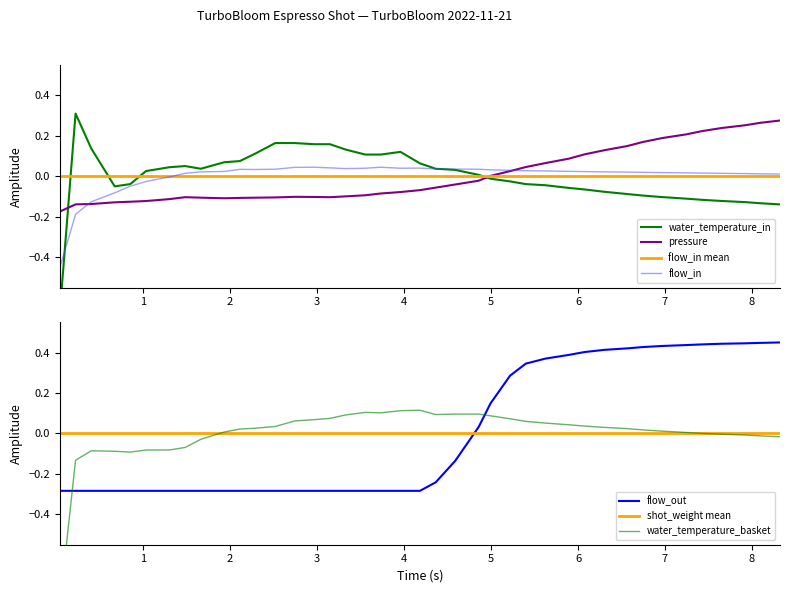

Which series has the largest total across all categories?

flow_out